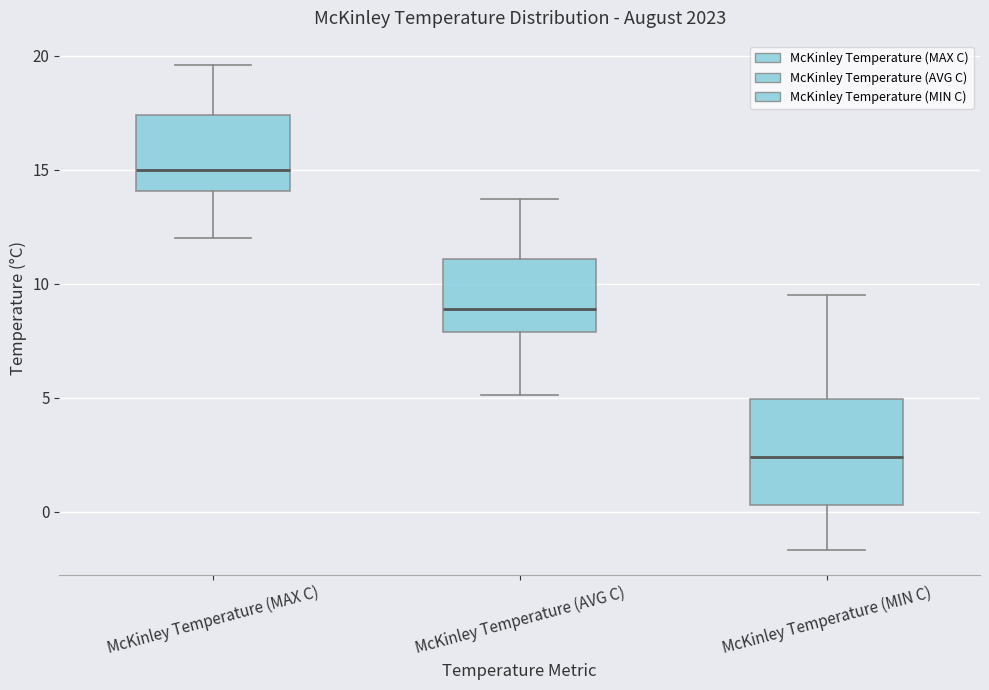

Reading left to right, read every box against the y-axis: the position of its median line, the range the box covers, and the ends of its whiskers. The values are not printed on the chart, so give them approximately, as read against the axis.

McKinley Temperature (MAX C): median 15.0, box 14.0 to 17.5, whiskers 12.0 to 19.5
McKinley Temperature (AVG C): median 9.0, box 8.0 to 11.0, whiskers 5.0 to 13.5
McKinley Temperature (MIN C): median 2.5, box 0.5 to 5.0, whiskers -1.5 to 9.5